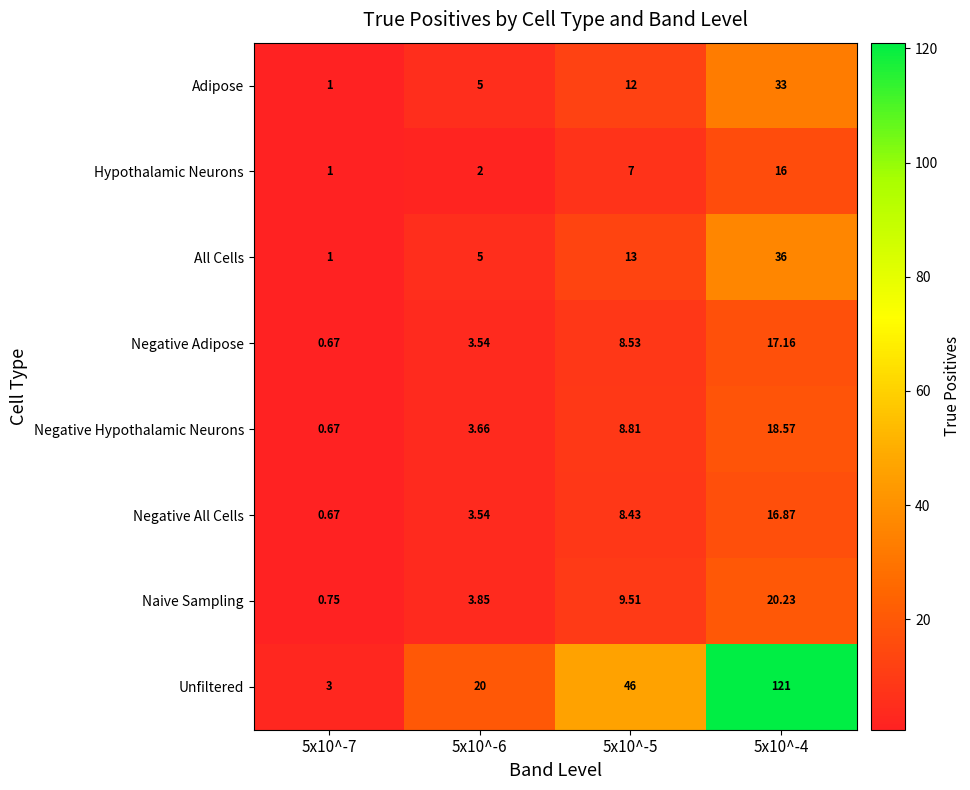

What is the total value across all series at 5x10^-6?

46.6